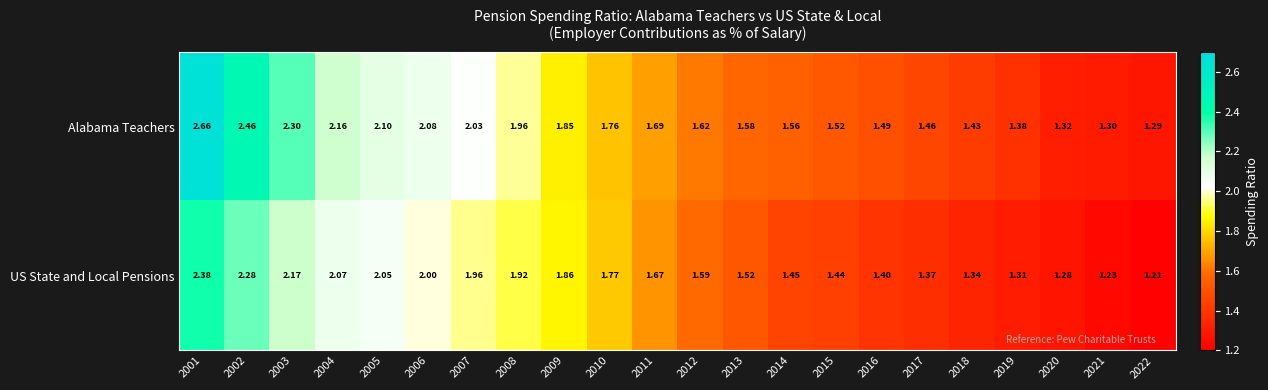

Which series has the largest total across all categories?

Alabama Teachers